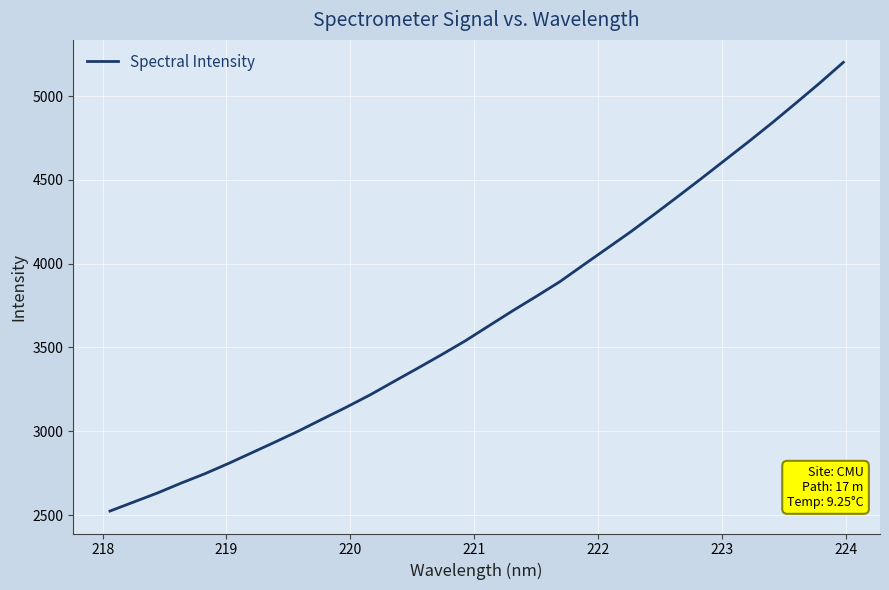

What is the difference between the maximum and minimum values?

2678.3